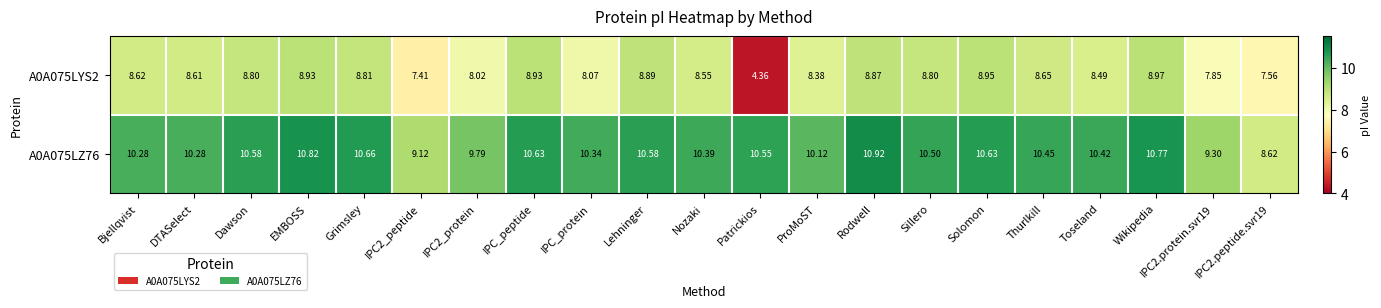

How many values in the A0A075LZ76 series exceed 10?

17